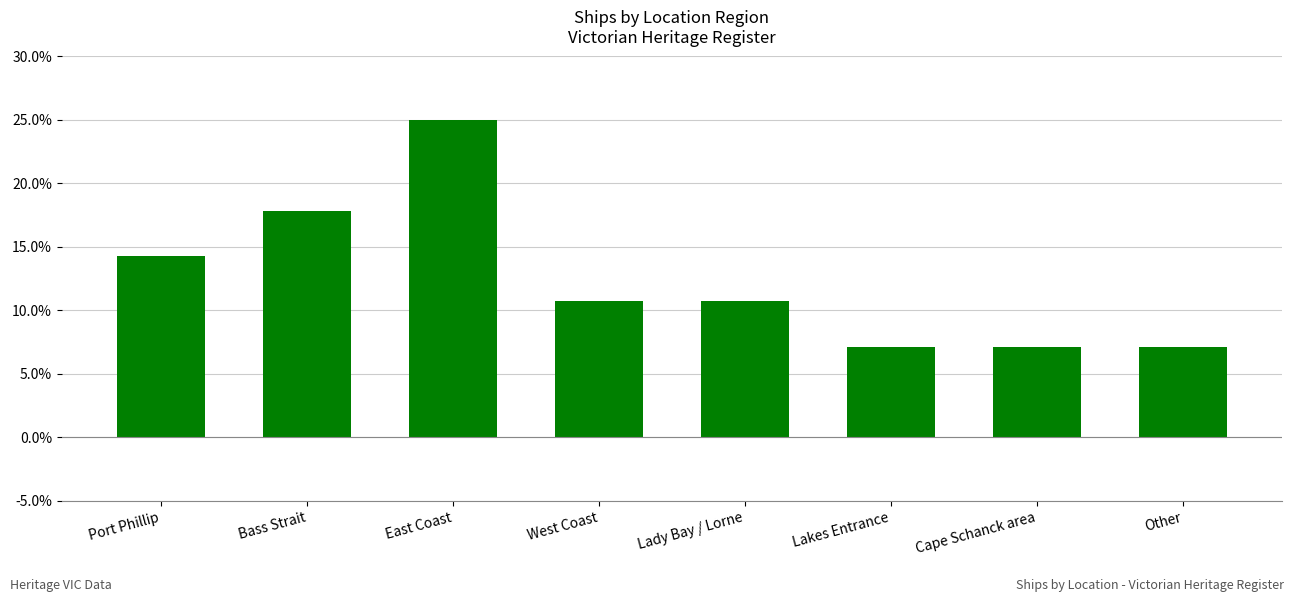

What value does the data have at West Coast?

10.7